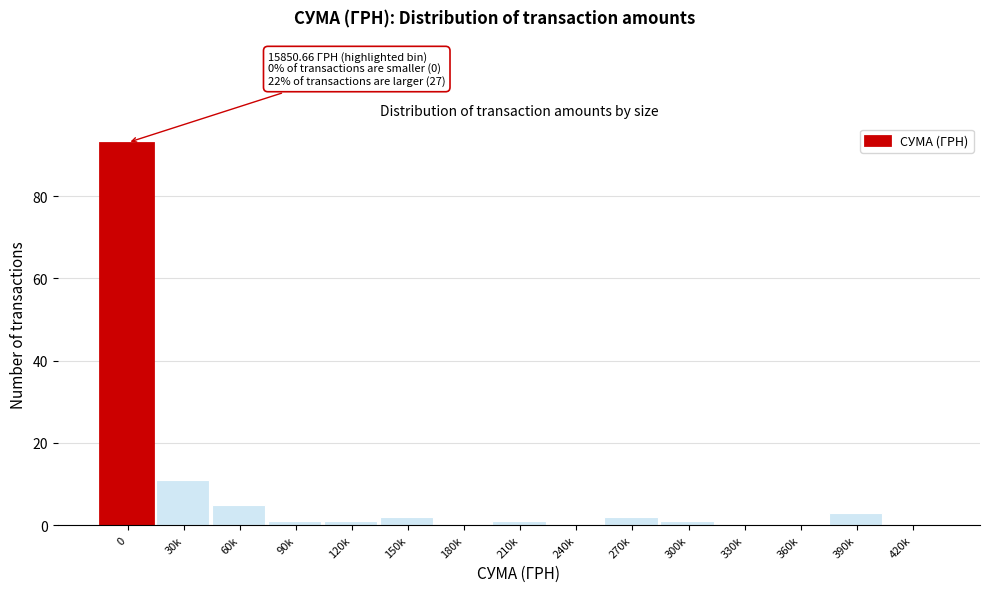

Reading left to right, transcribe all the data shown in this chart.

0=93	30k=11	60k=5	90k=1	120k=1	150k=2	180k=0	210k=1	240k=0	270k=2	300k=1	330k=0	360k=0	390k=3	420k=0